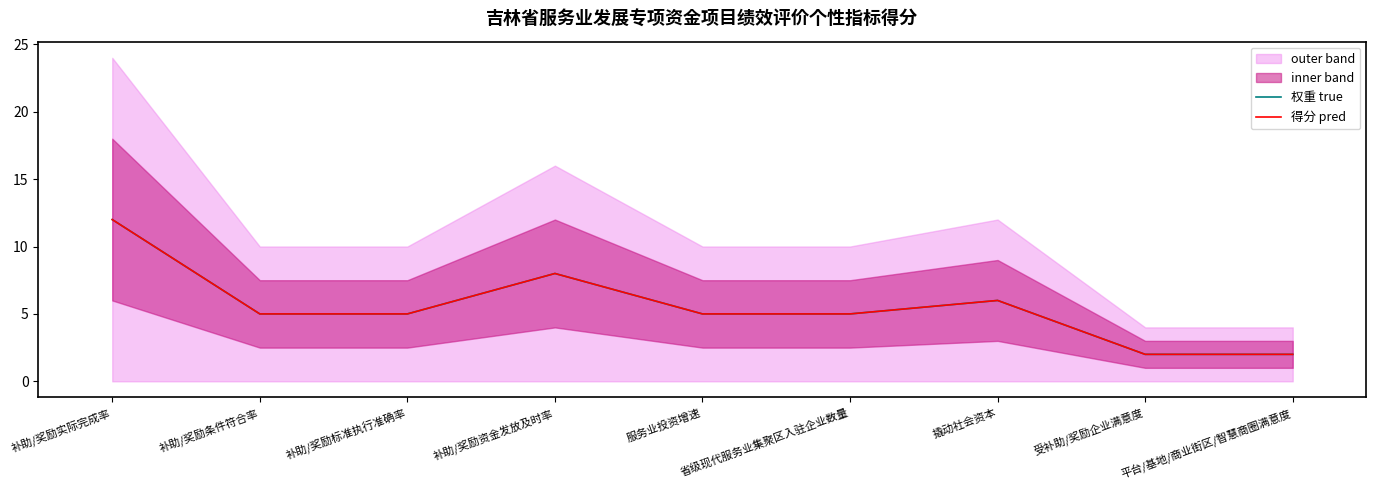

The value of 权重 true at 补助/奖励实际完成率 is 12. True or false?

True